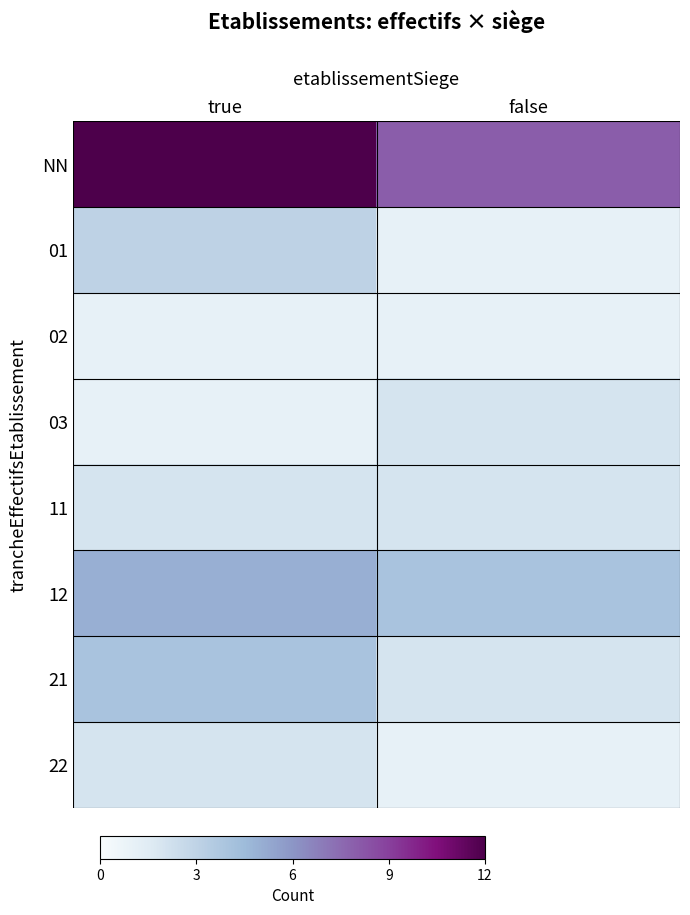

At which category is the sum across all series the highest?

true